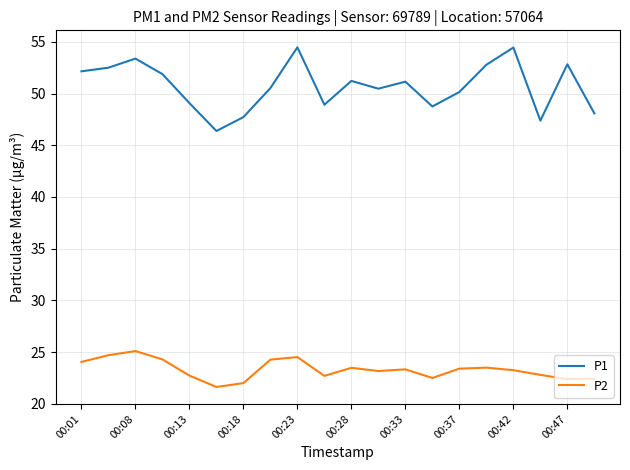

What is the highest value of the P2 series?

25.1